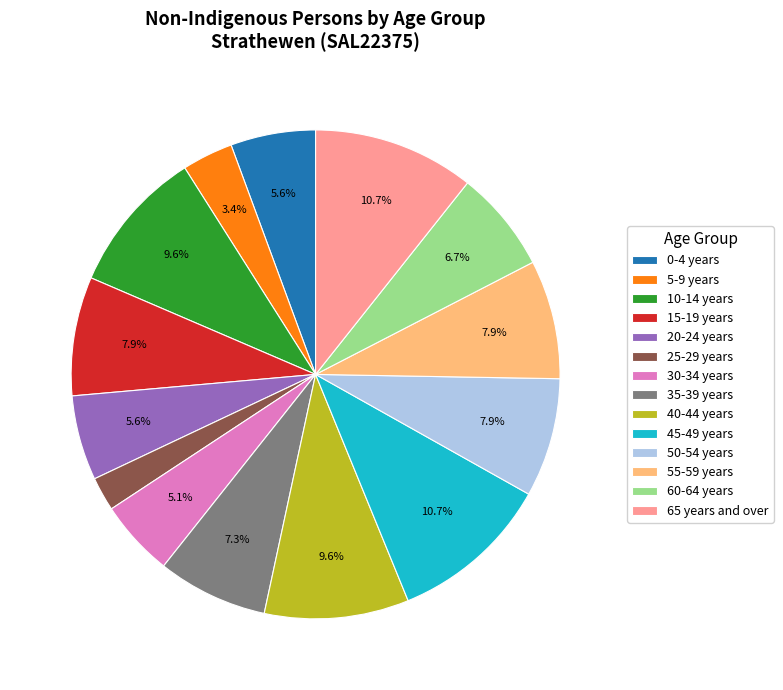

Which has a higher value, 35-39 years or 15-19 years?

15-19 years